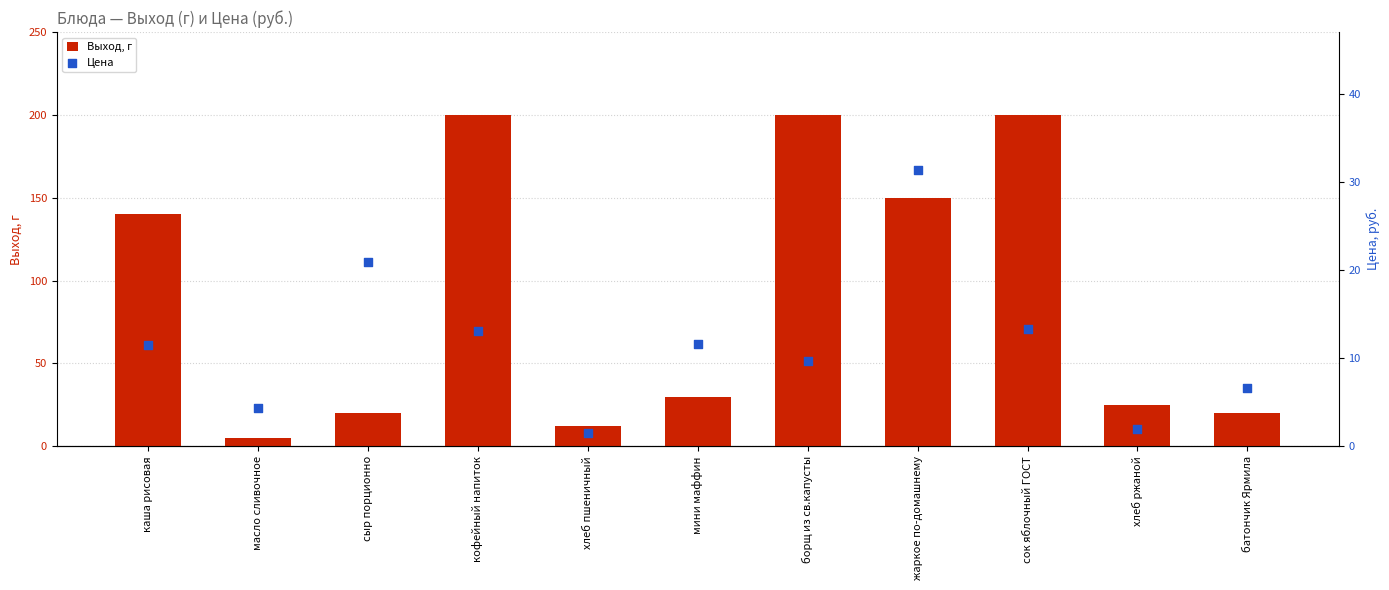

Which series has the largest Y range (max minus min)?

Выход, г